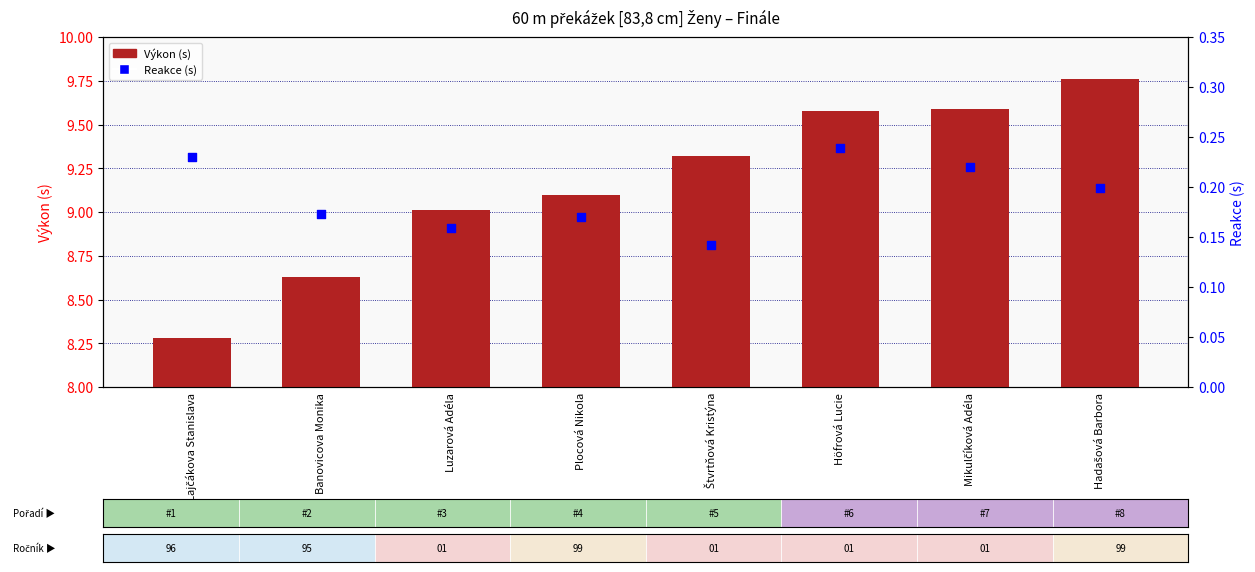

At which category is the sum across all series the highest?

Hadašová Barbora